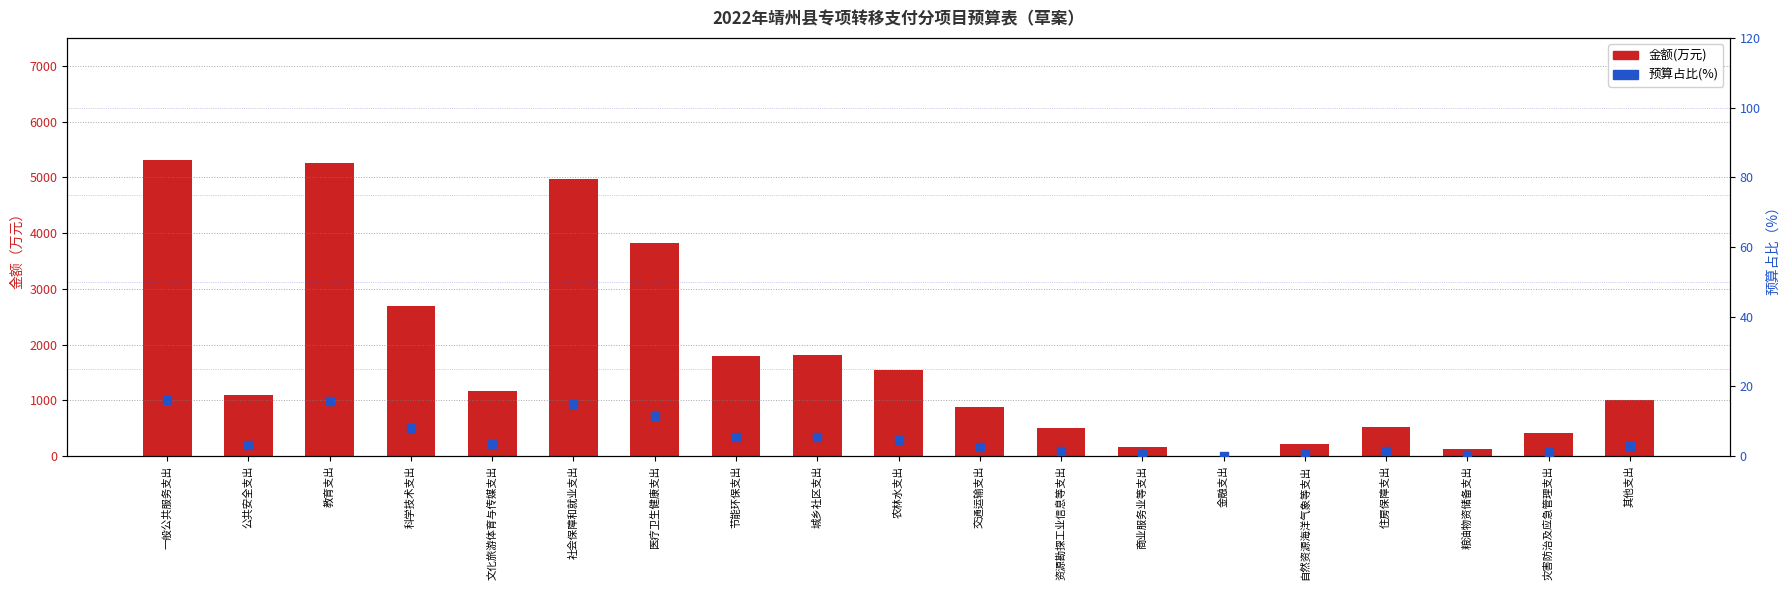

Which series has the widest spread of Y values?

金额(万元)